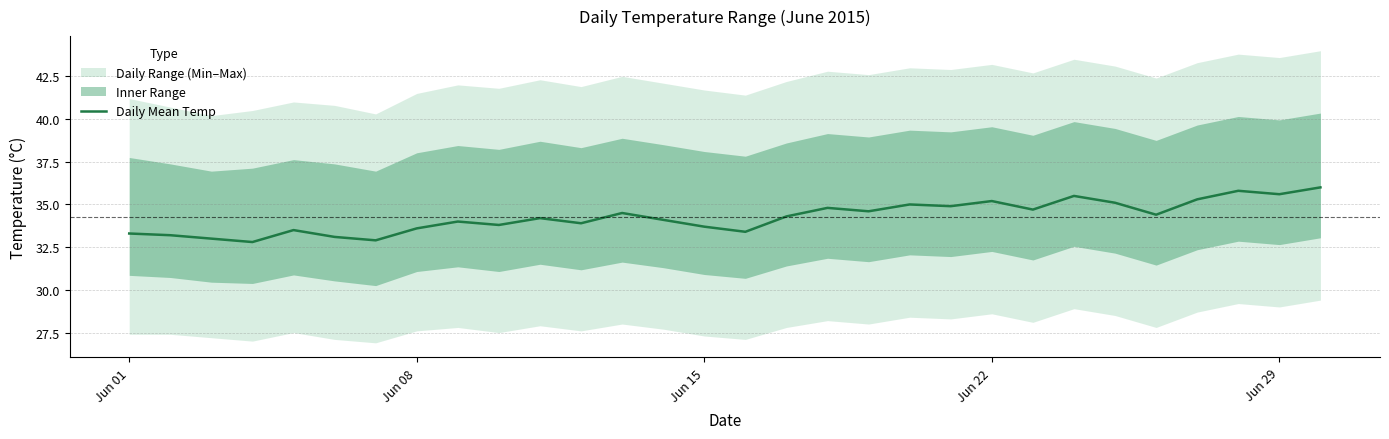

How many data points does each series have?

30